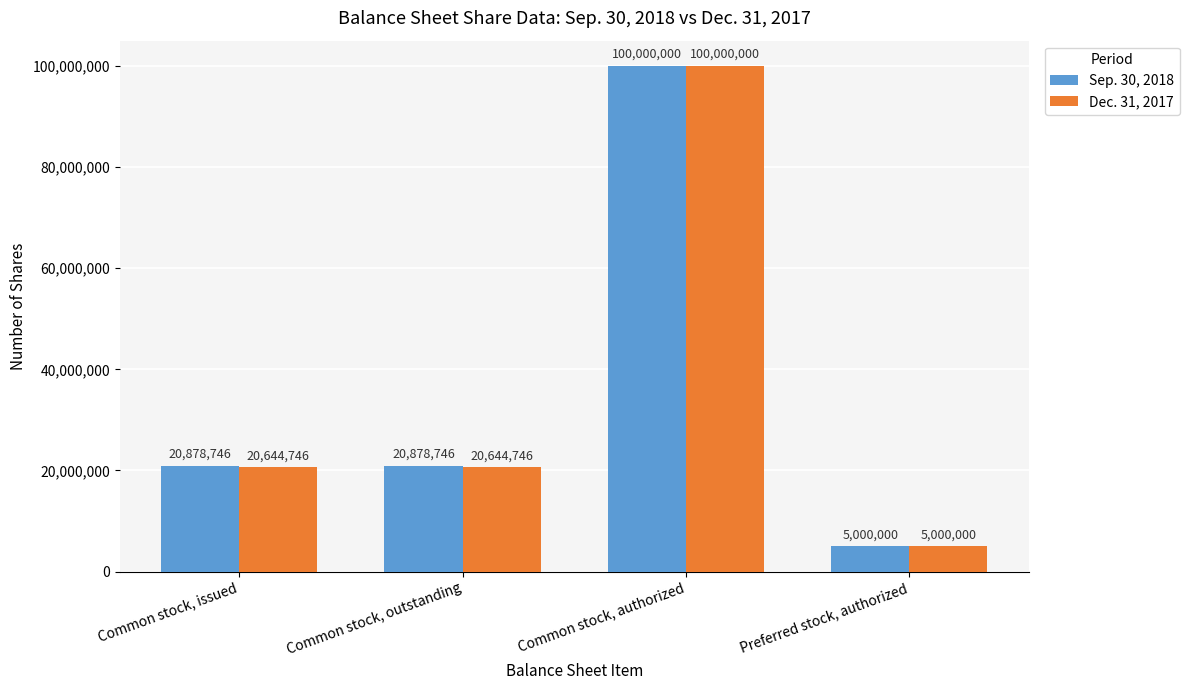

Rank the series at Common stock, outstanding from highest to lowest value.

Sep. 30, 2018, Dec. 31, 2017